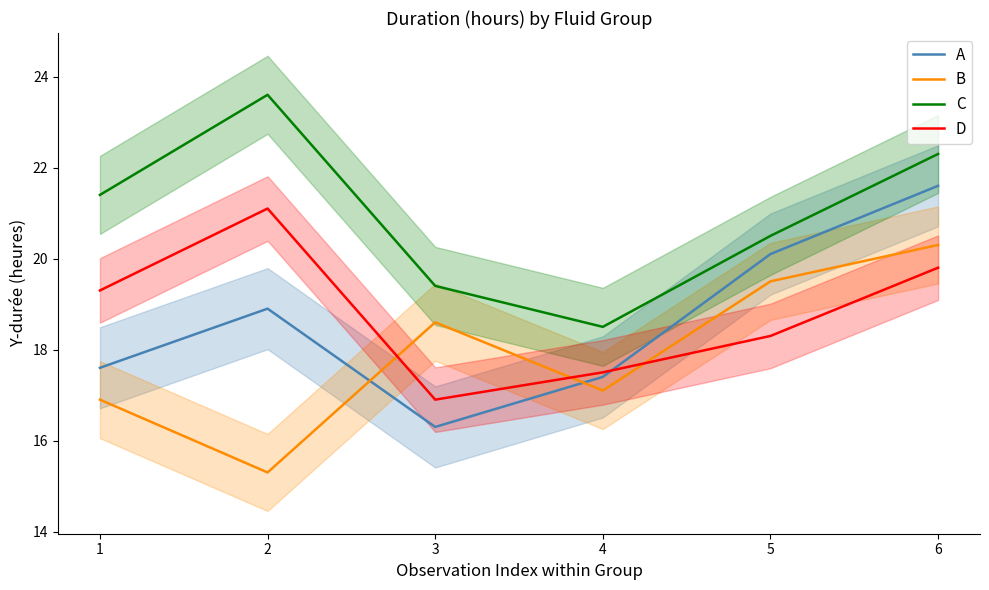

Where is D nearest to the value 19?

1